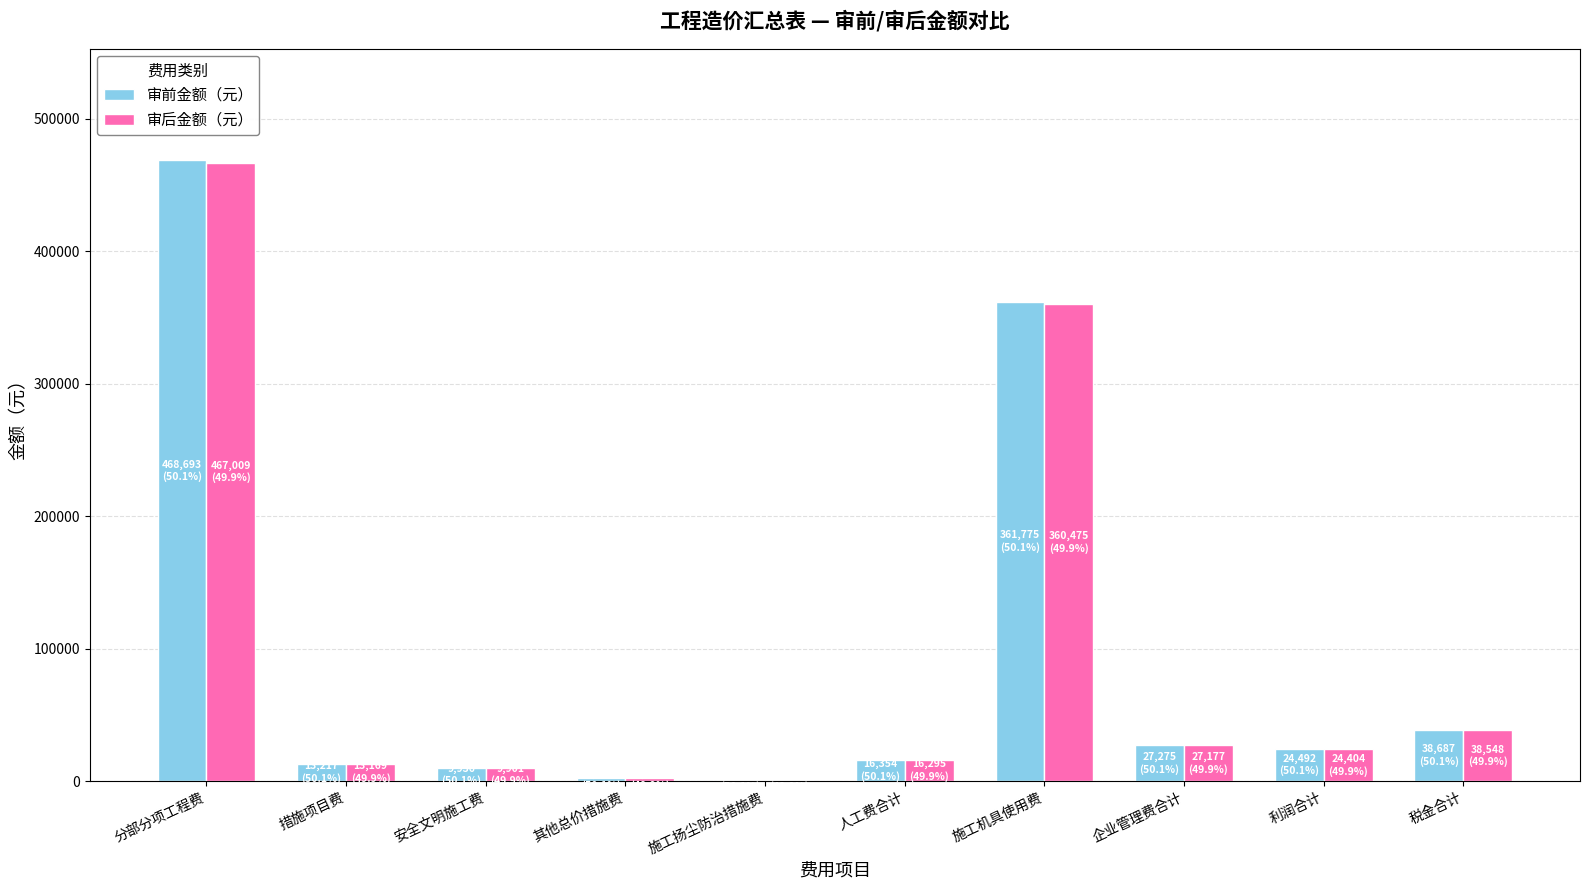

What are all the series names shown in the legend?

审前金额（元）, 审后金额（元）